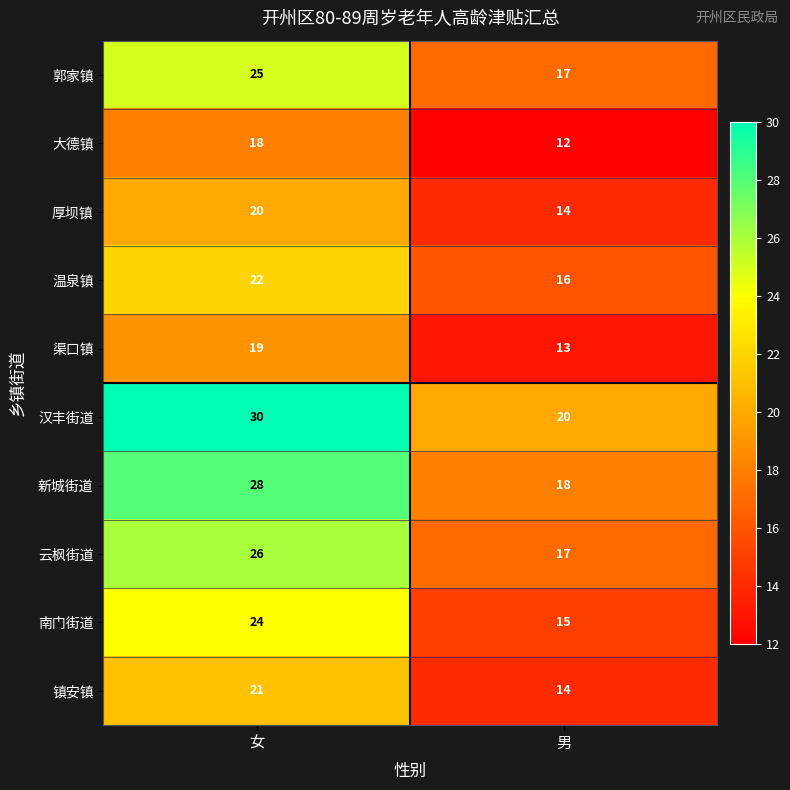

At which category does the chart reach its peak across all series?

女